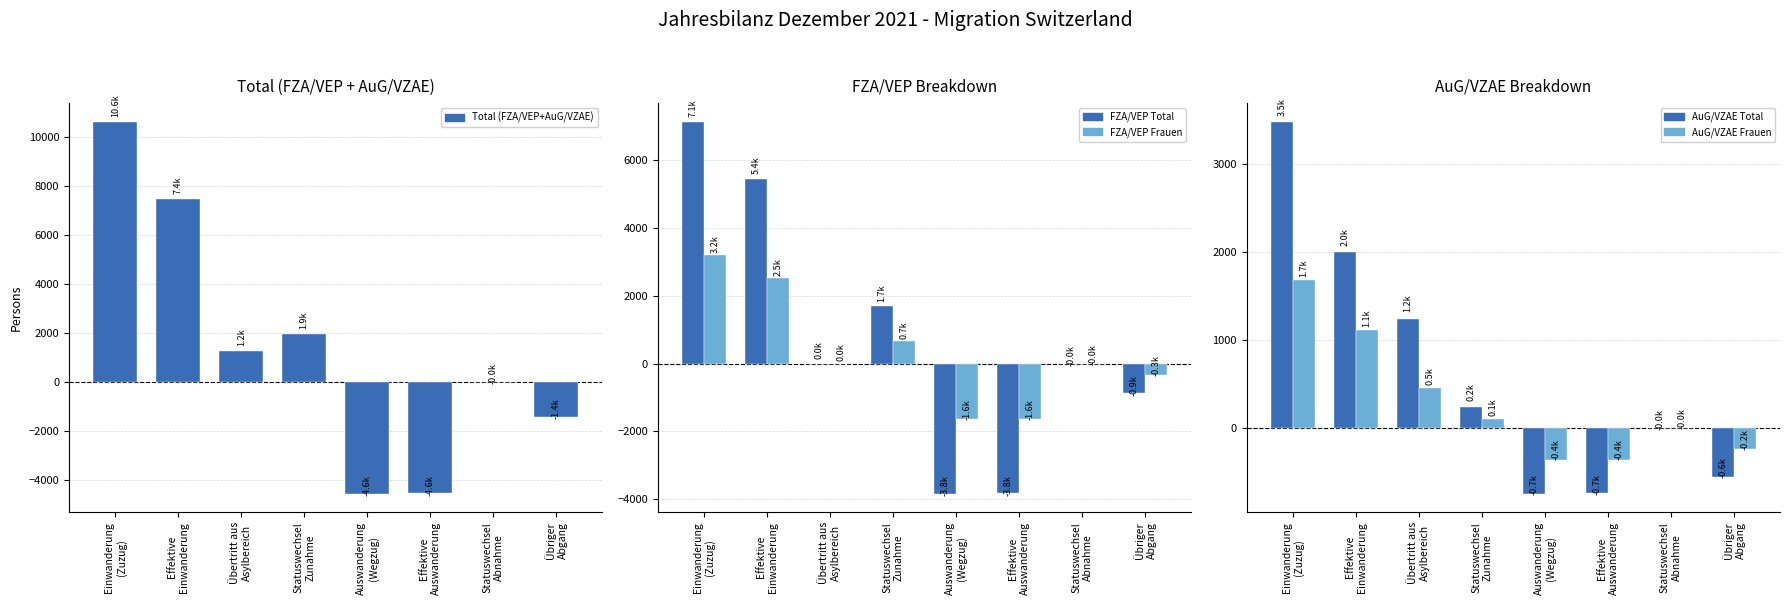

Rank the series at Statuswechsel
Abnahme from highest to lowest value.

AuG/VZAE Frauen, AuG/VZAE Total, FZA/VEP Frauen, FZA/VEP Total, Total (FZA/VEP+AuG/VZAE)